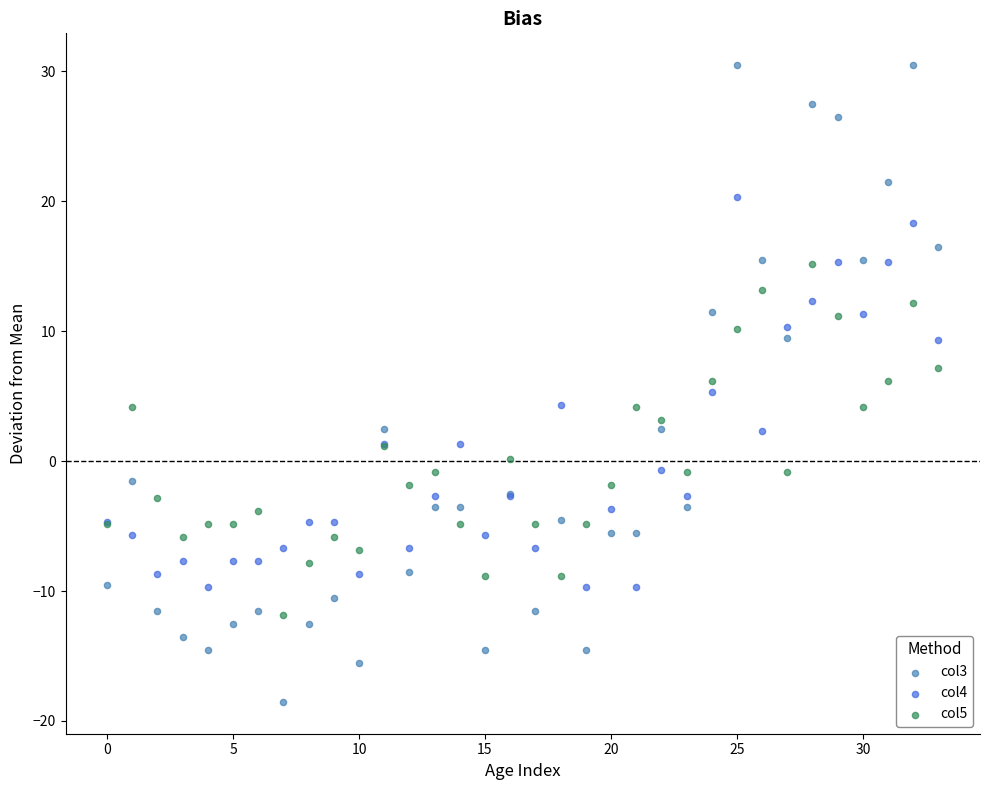

Which series contains the lowest Y value?

col3